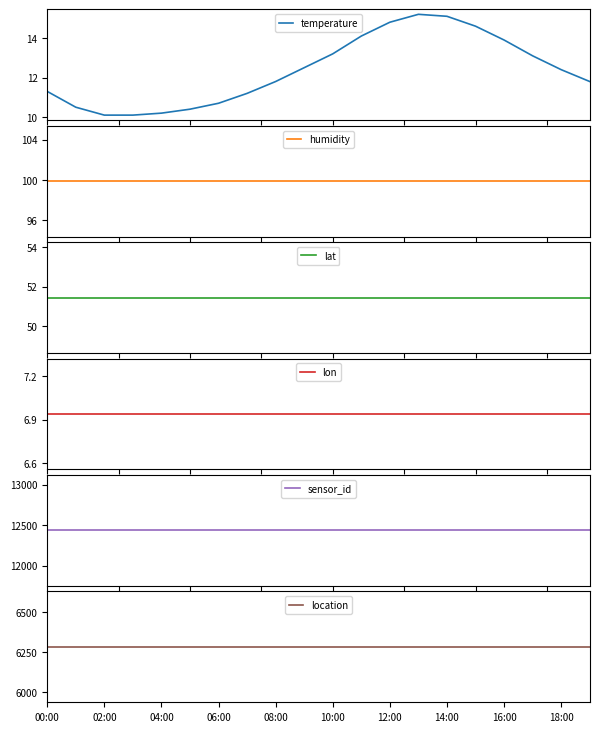

True or false: temperature and sensor_id intersect in this chart.

False